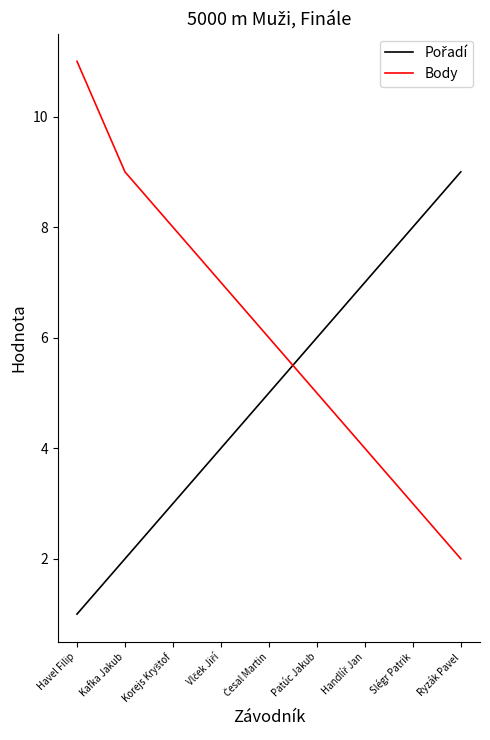

What is the lowest value of the Body series?

2